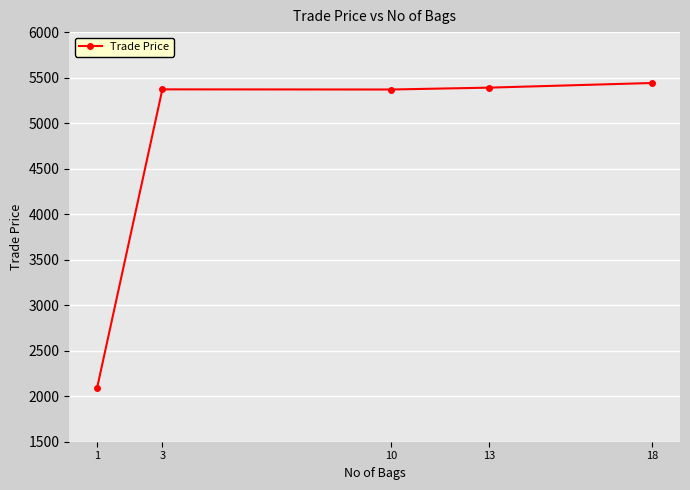

Does the chart display data point markers on the line(s)?

Yes